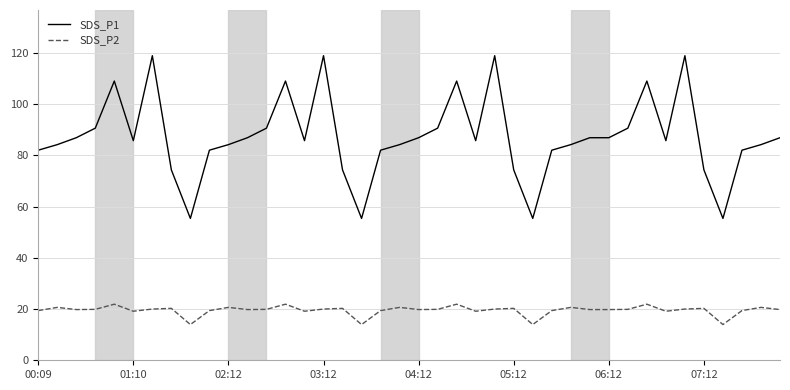

Which series has the largest range (max minus min)?

SDS_P1